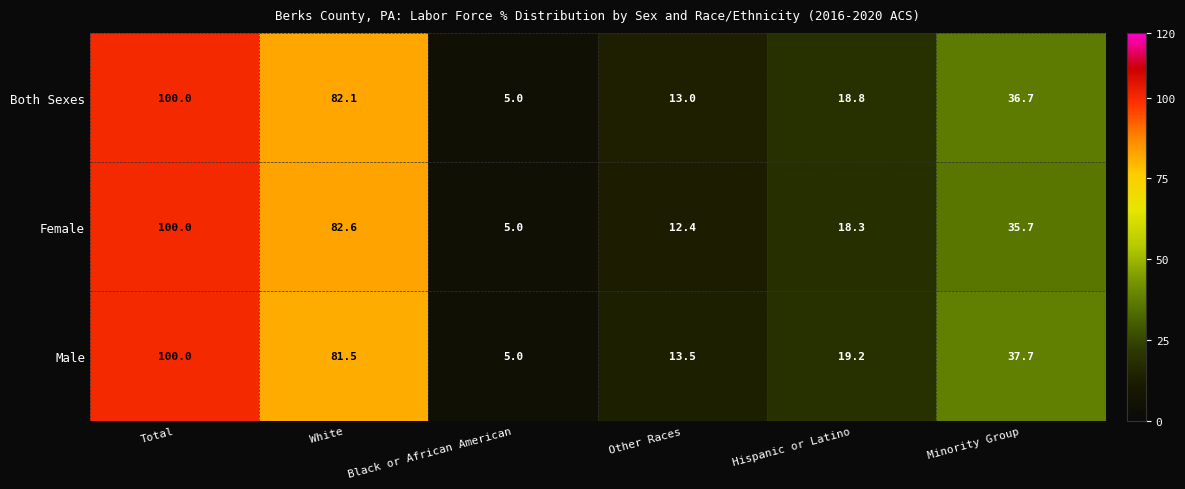

Rank the categories by Male value from highest to lowest.

Total, White, Minority Group, Hispanic or Latino, Other Races, Black or African American